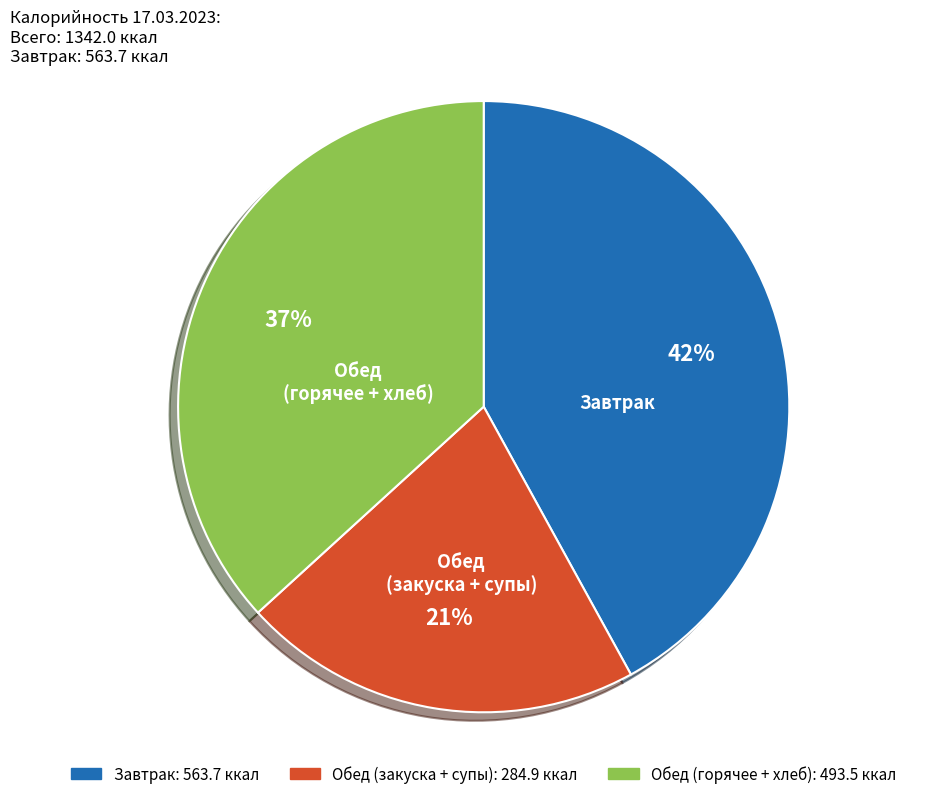

Does any single category account for the majority?

No